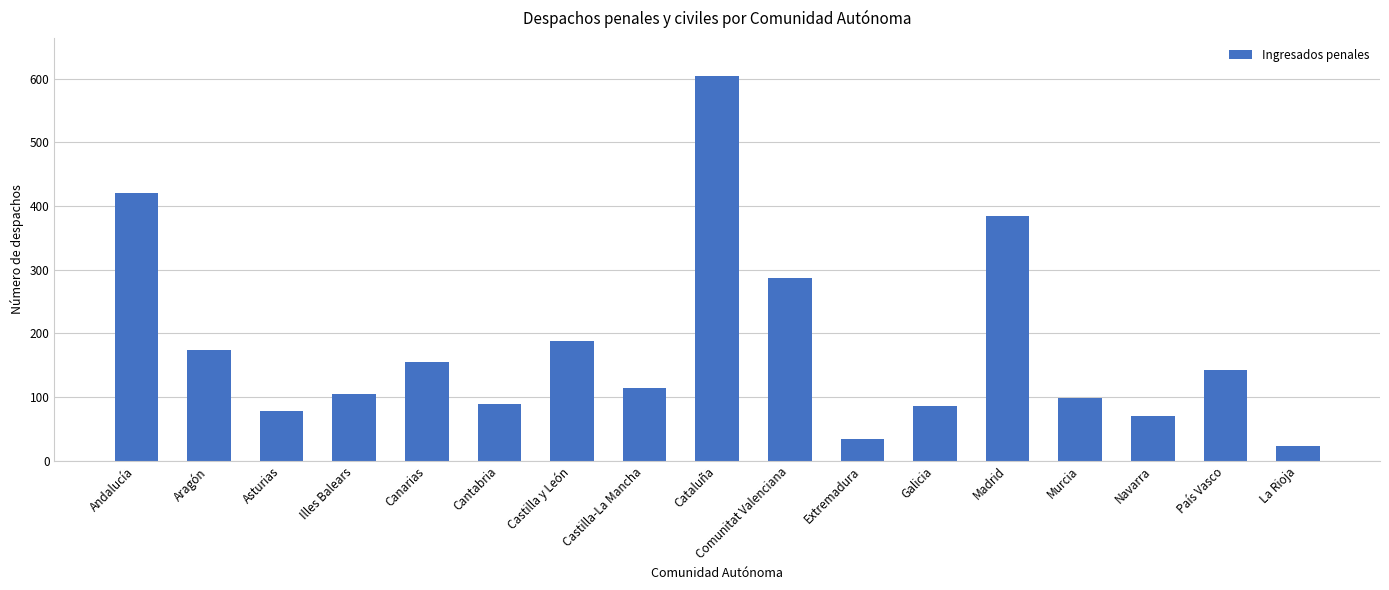

How many distinct data groups are displayed?

1